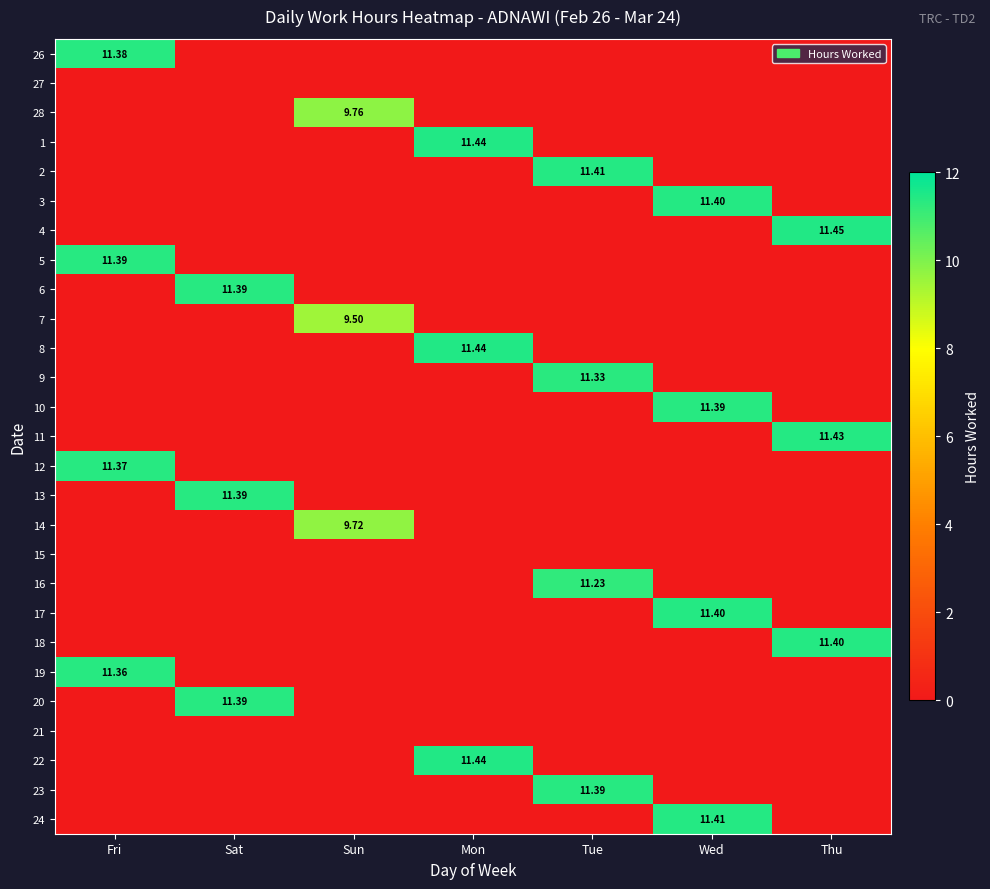

Rank the series by their maximum value, from highest to lowest.

4, 1, 8, 22, 11, 2, 24, 3, 17, 18, 5, 6, 10, 13, 20, 23, 26, 12, 19, 9, 16, 28, 14, 7, 27, 15, 21